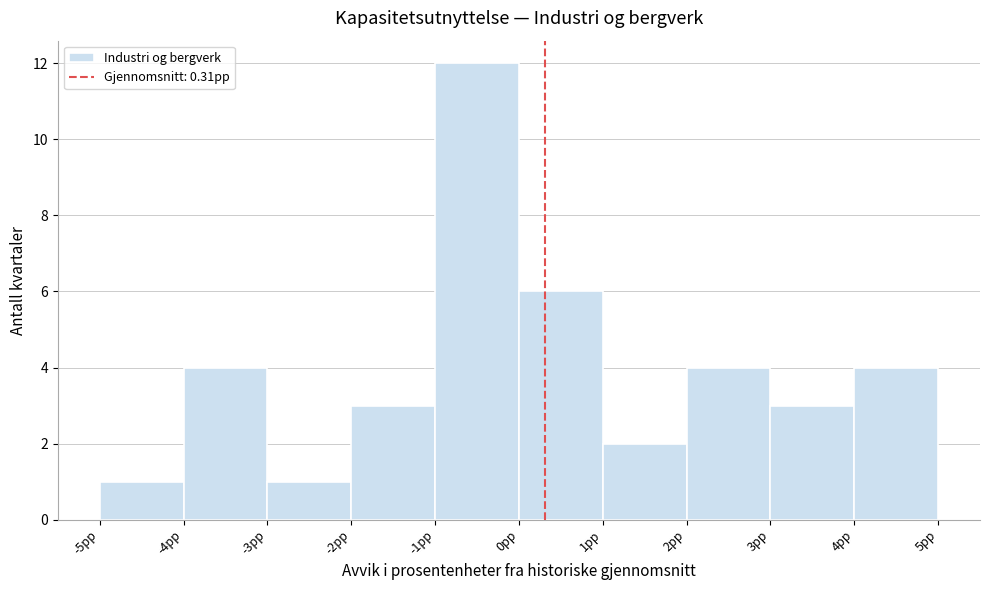

Which range on the x-axis has the tallest bar?

-1 to 0